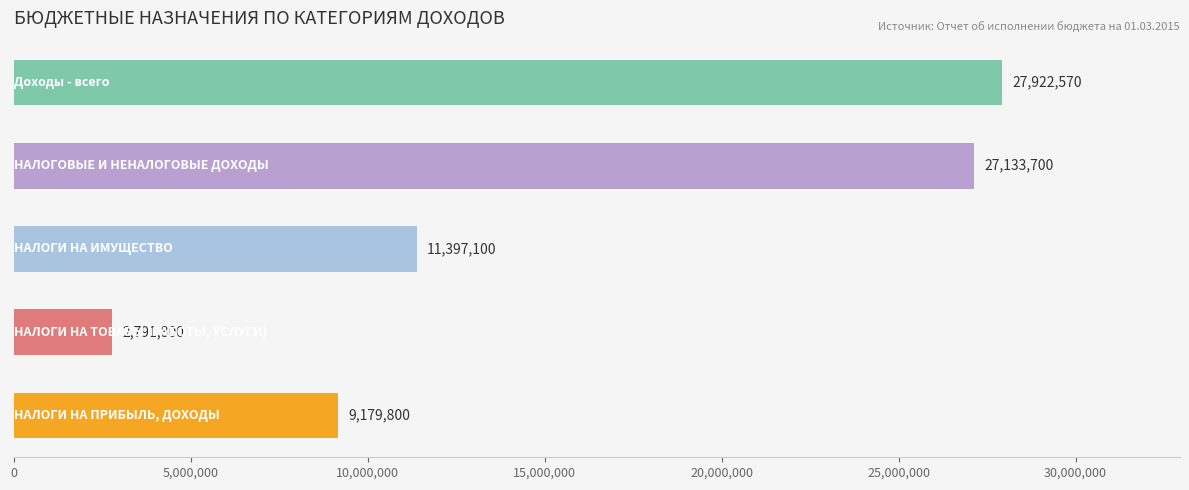

What is the greatest value displayed?

27922570